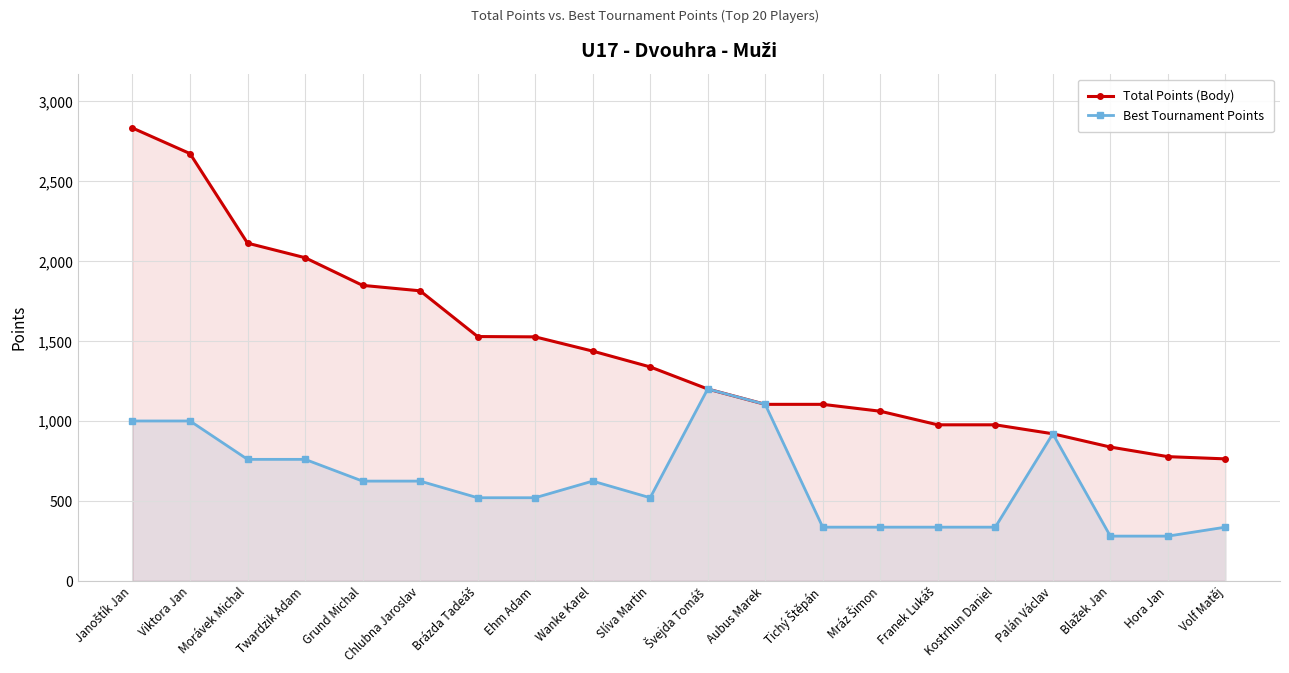

What is the label of the 1st point from the right?

Volf Matěj